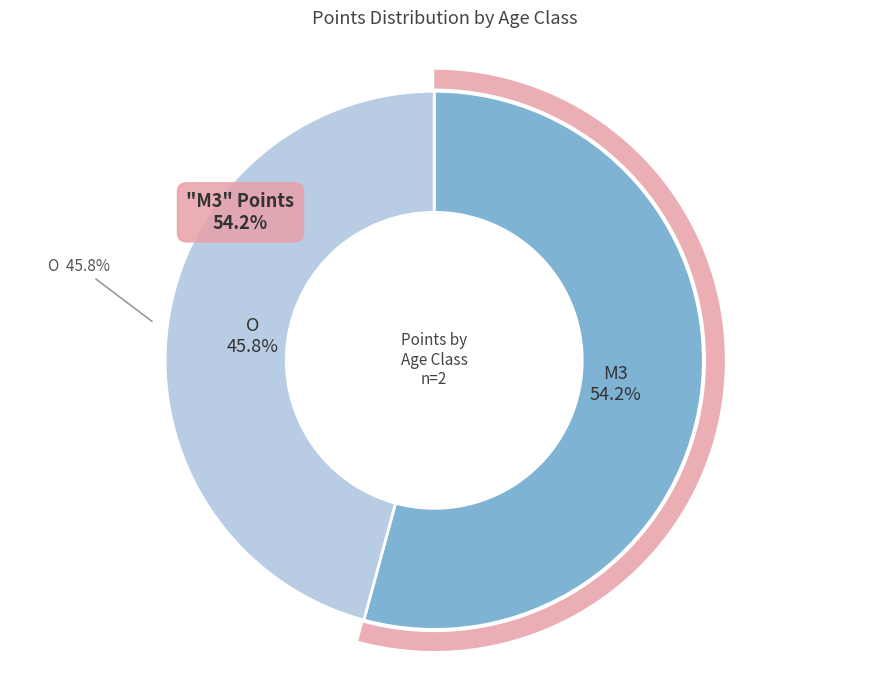

Does any single category account for the majority?

Yes